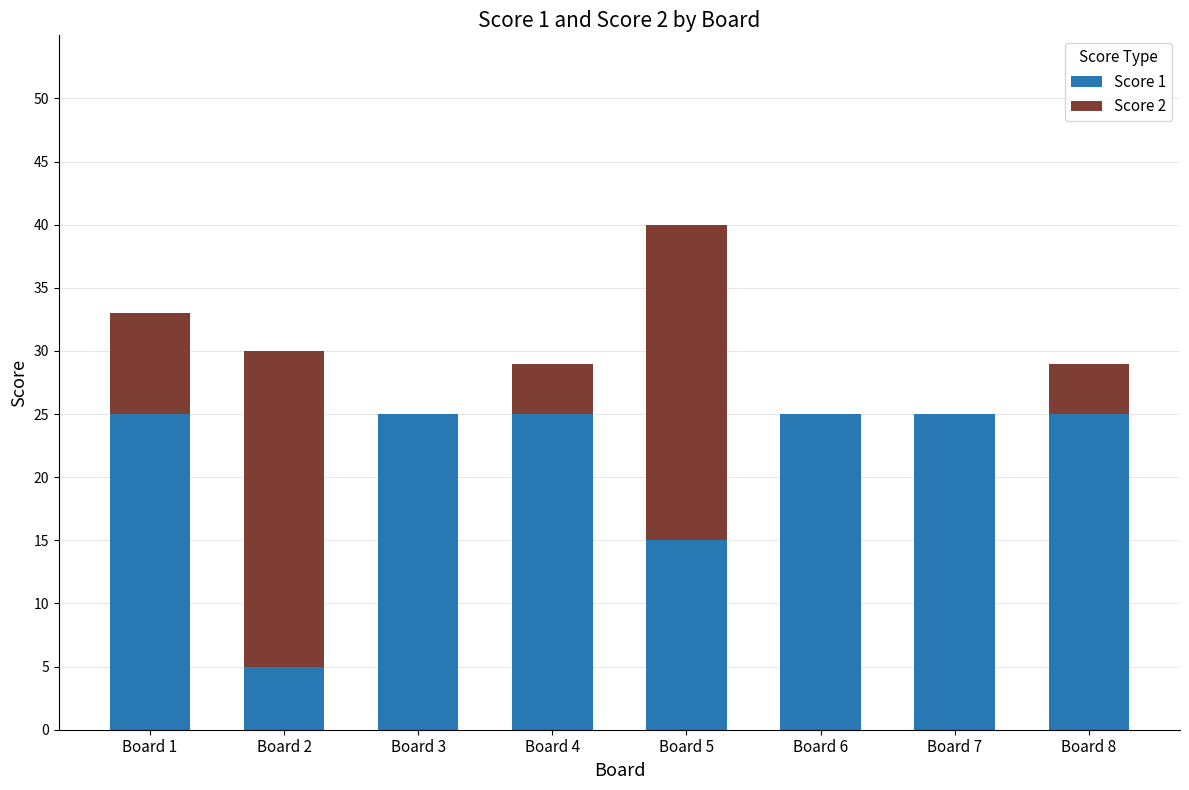

What is the total value across all series at Board 1?

33